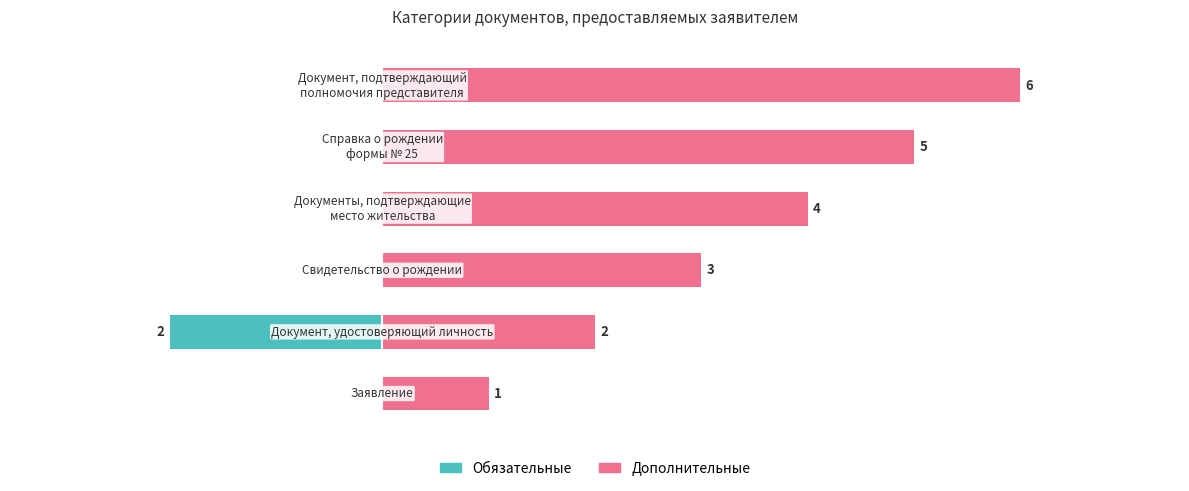

What is the smallest value displayed?

-2